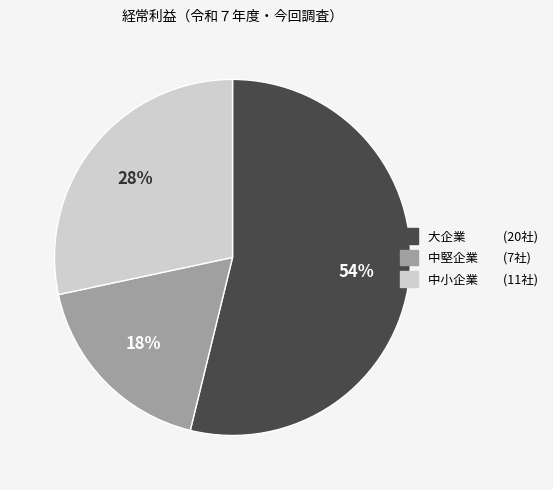

To the nearest percent, what is the average slice percentage?

33%